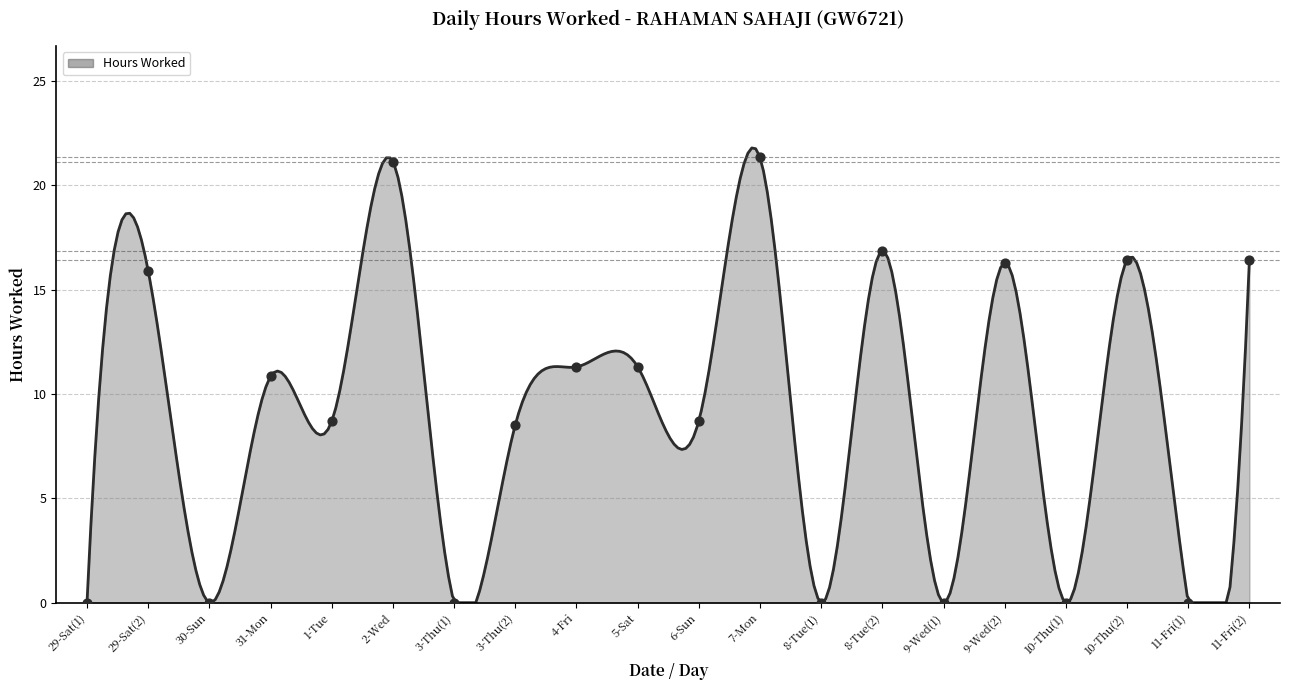

What is the change in value from 8-Tue(2) to 11-Fri(1)?

-16.9